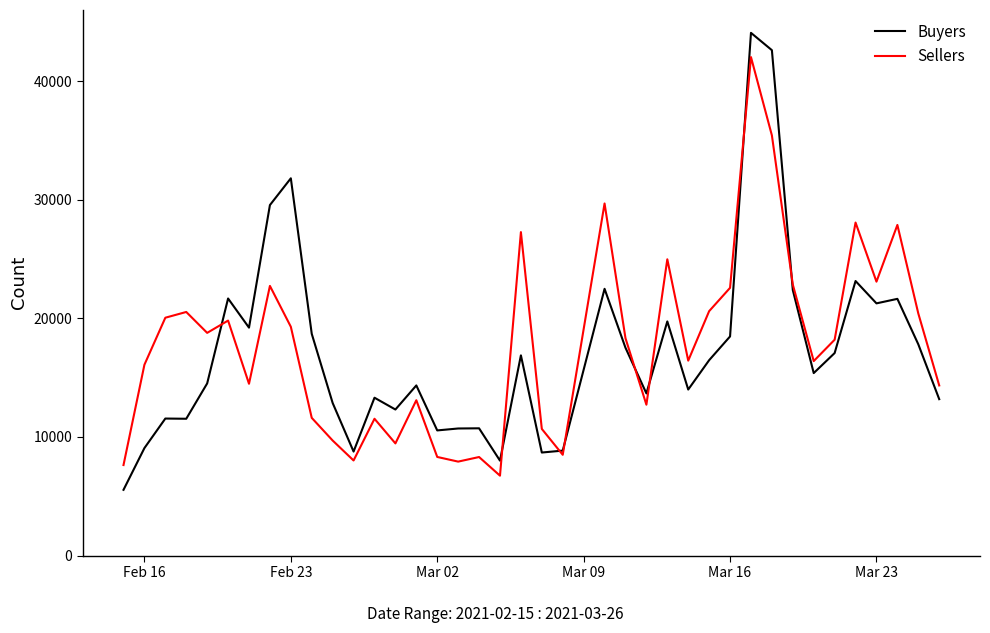

Count the number of data series in this chart.

2